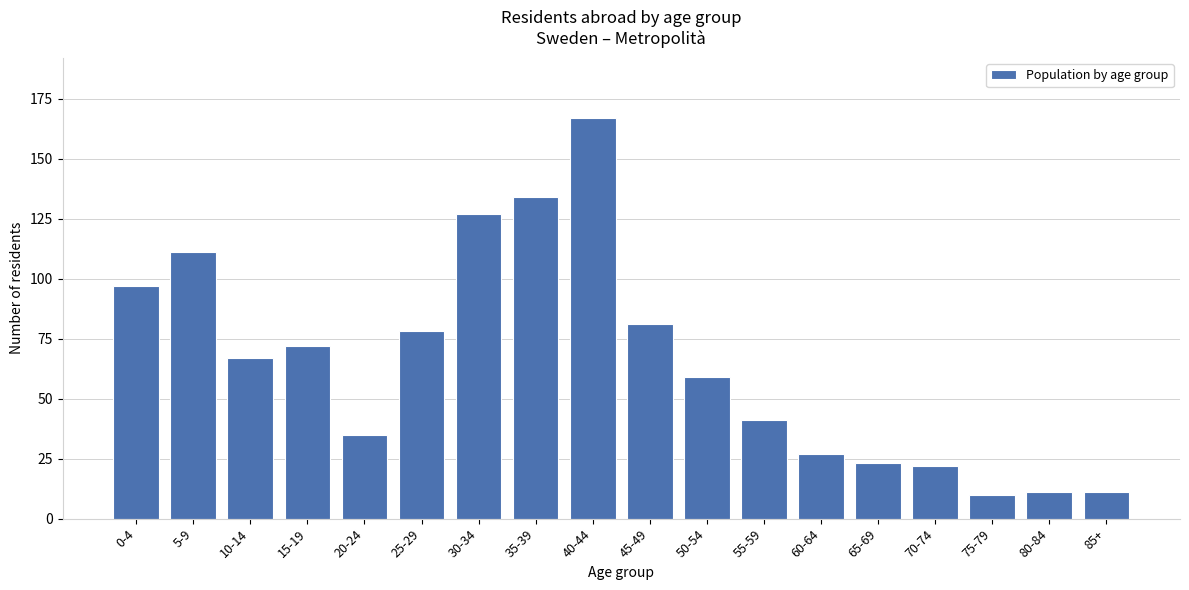

Reading right to left, transcribe all the data shown in this chart.

11	11	10	22	23	27	41	59	81	167	134	127	78	35	72	67	111	97